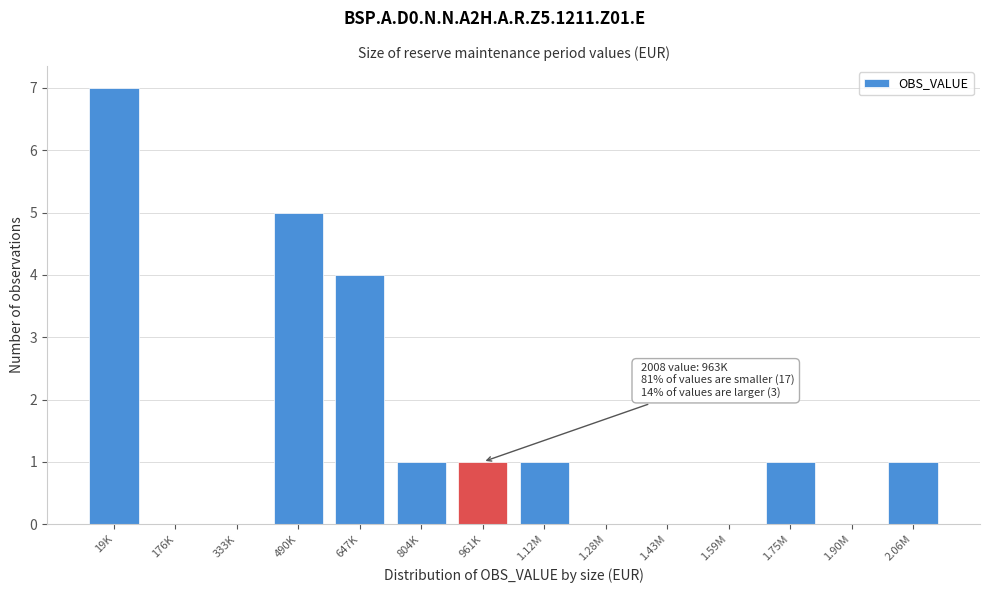

Reading left to right, extract all data points from this chart.

19K=7	176K=0	333K=0	490K=5	647K=4	804K=1	961K=1	1.12M=1	1.28M=0	1.43M=0	1.59M=0	1.75M=1	1.90M=0	2.06M=1